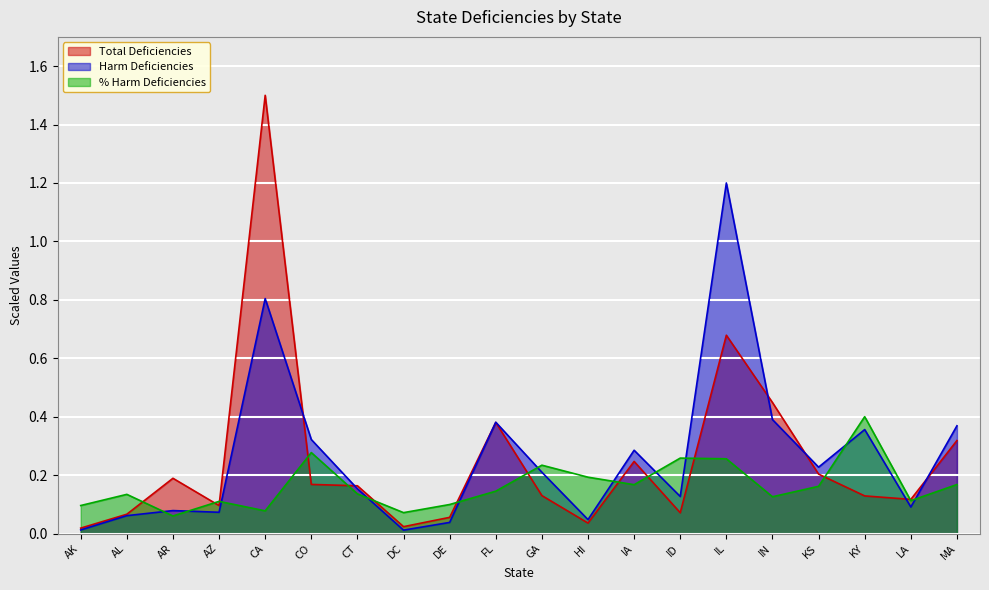

How many lines are shown in the chart?

3